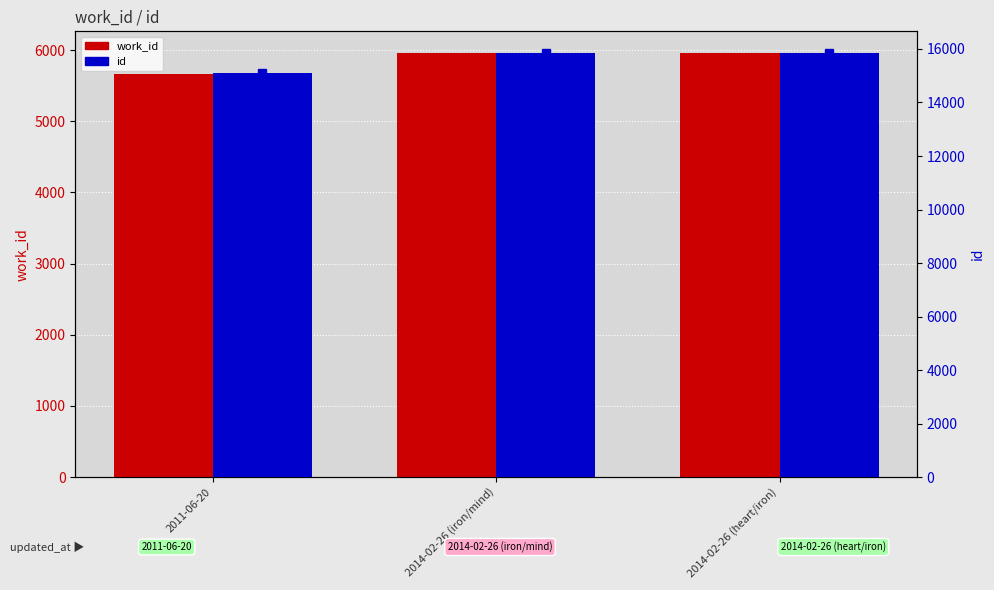

What is the label of the 3rd bar from the left?

2014-02-26 (heart/iron)